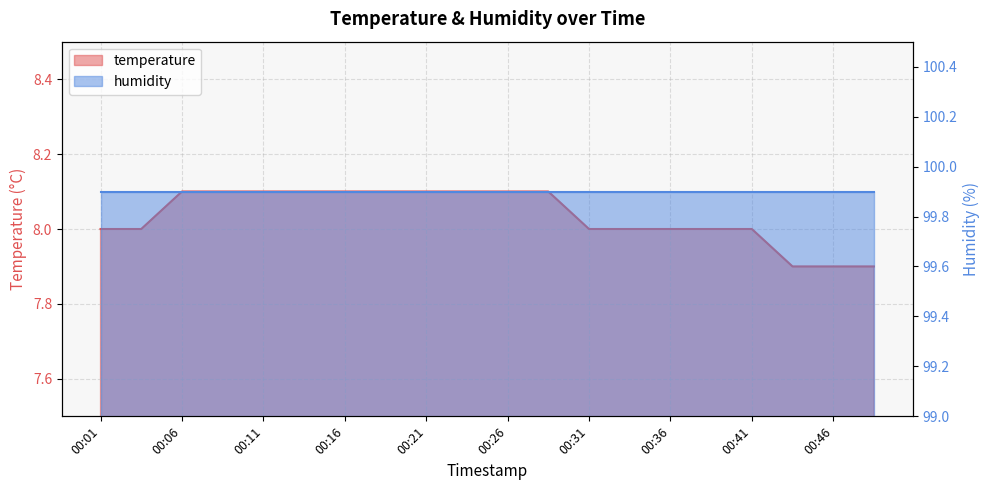

The chart shows a value of 8.1 at 00:26. True or false?

True